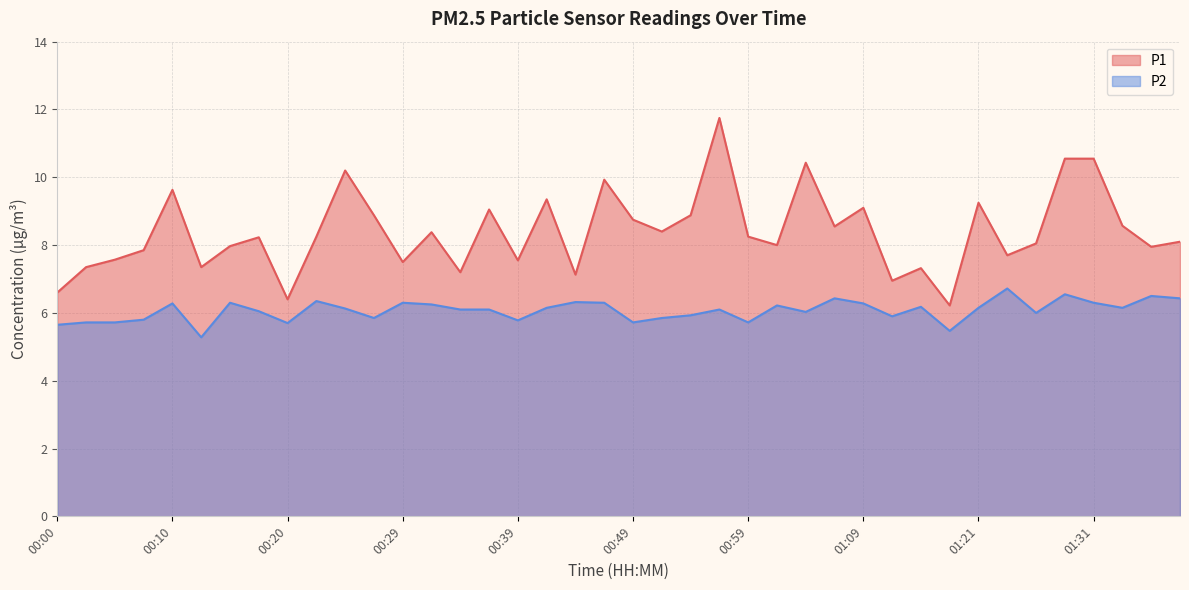

How many data points does each series have?

40